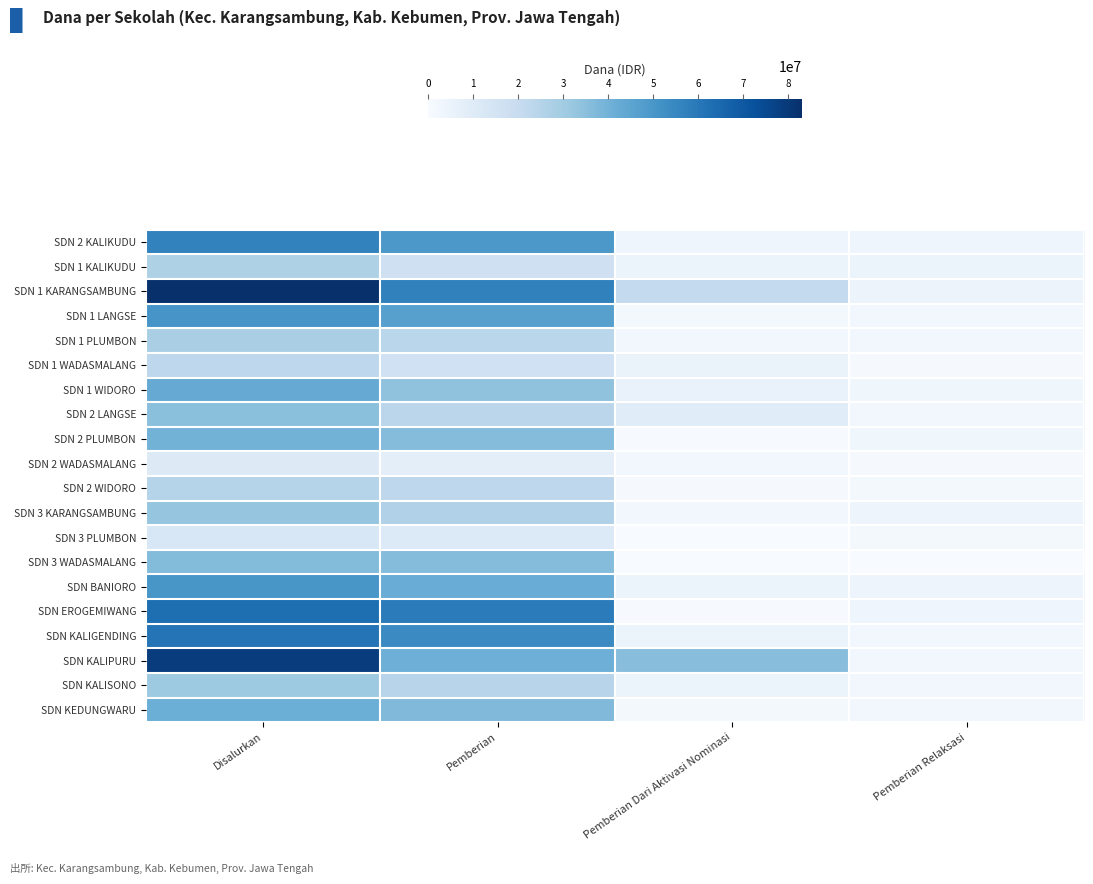

Reading left to right, extract all data points from this chart.

SDN 2 KALIKUDU: Disalurkan=56475000	Pemberian=49500000	Pemberian Dari Aktivasi Nominasi=3600000	Pemberian Relaksasi=3375000
SDN 1 KALIKUDU: Disalurkan=26775000	Pemberian=16875000	Pemberian Dari Aktivasi Nominasi=4950000	Pemberian Relaksasi=4950000
SDN 1 KARANGSAMBUNG: Disalurkan=83025000	Pemberian=56925000	Pemberian Dari Aktivasi Nominasi=21375000	Pemberian Relaksasi=4725000
SDN 1 LANGSE: Disalurkan=50400000	Pemberian=46575000	Pemberian Dari Aktivasi Nominasi=1350000	Pemberian Relaksasi=2475000
SDN 1 PLUMBON: Disalurkan=28125000	Pemberian=23850000	Pemberian Dari Aktivasi Nominasi=2250000	Pemberian Relaksasi=2025000
SDN 1 WADASMALANG: Disalurkan=22950000	Pemberian=16650000	Pemberian Dari Aktivasi Nominasi=5400000	Pemberian Relaksasi=900000
SDN 1 WIDORO: Disalurkan=42750000	Pemberian=33975000	Pemberian Dari Aktivasi Nominasi=5625000	Pemberian Relaksasi=3150000
SDN 2 LANGSE: Disalurkan=34875000	Pemberian=23400000	Pemberian Dari Aktivasi Nominasi=9450000	Pemberian Relaksasi=2025000
SDN 2 PLUMBON: Disalurkan=39600000	Pemberian=36225000	Pemberian Dari Aktivasi Nominasi=450000	Pemberian Relaksasi=2925000
SDN 2 WADASMALANG: Disalurkan=10800000	Pemberian=7875000	Pemberian Dari Aktivasi Nominasi=2250000	Pemberian Relaksasi=675000
SDN 2 WIDORO: Disalurkan=24975000	Pemberian=22725000	Pemberian Dari Aktivasi Nominasi=675000	Pemberian Relaksasi=1575000
SDN 3 KARANGSAMBUNG: Disalurkan=33075000	Pemberian=26550000	Pemberian Dari Aktivasi Nominasi=2475000	Pemberian Relaksasi=4050000
SDN 3 PLUMBON: Disalurkan=12825000	Pemberian=11250000	Pemberian Dari Aktivasi Nominasi=0	Pemberian Relaksasi=1575000
SDN 3 WADASMALANG: Disalurkan=36450000	Pemberian=36225000	Pemberian Dari Aktivasi Nominasi=0	Pemberian Relaksasi=225000
SDN BANIORO: Disalurkan=50175000	Pemberian=41850000	Pemberian Dari Aktivasi Nominasi=4275000	Pemberian Relaksasi=4050000
SDN EROGEMIWANG: Disalurkan=63000000	Pemberian=58950000	Pemberian Dari Aktivasi Nominasi=450000	Pemberian Relaksasi=3600000
SDN KALIGENDING: Disalurkan=60975000	Pemberian=54000000	Pemberian Dari Aktivasi Nominasi=4500000	Pemberian Relaksasi=2475000
SDN KALIPURU: Disalurkan=78975000	Pemberian=41175000	Pemberian Dari Aktivasi Nominasi=35550000	Pemberian Relaksasi=2250000
SDN KALISONO: Disalurkan=31050000	Pemberian=24525000	Pemberian Dari Aktivasi Nominasi=4500000	Pemberian Relaksasi=2025000
SDN KEDUNGWARU: Disalurkan=41400000	Pemberian=37125000	Pemberian Dari Aktivasi Nominasi=1800000	Pemberian Relaksasi=2475000